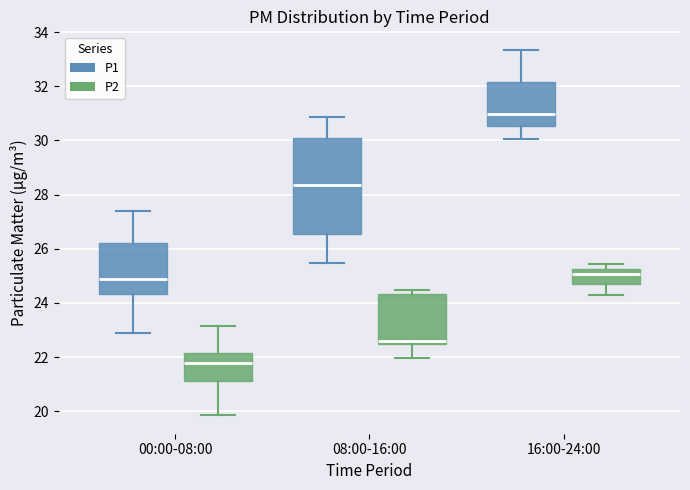

Where is the upper edge of the box for 08:00-16:00 (P2) on the y-axis? The values are not printed on the chart, so give them approximately, as read against the axis.

24.4